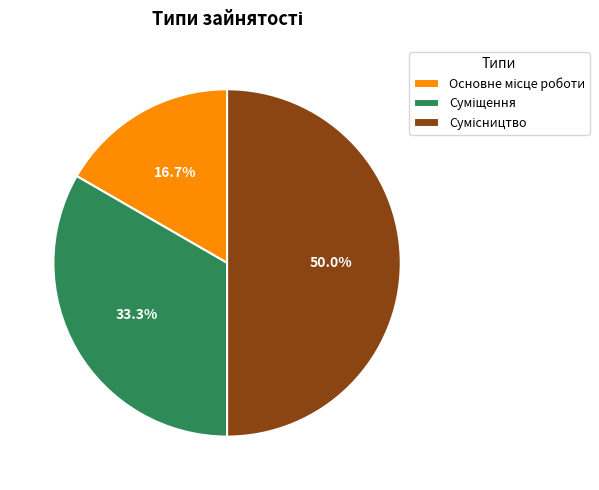

Count the number of slices in the pie.

3